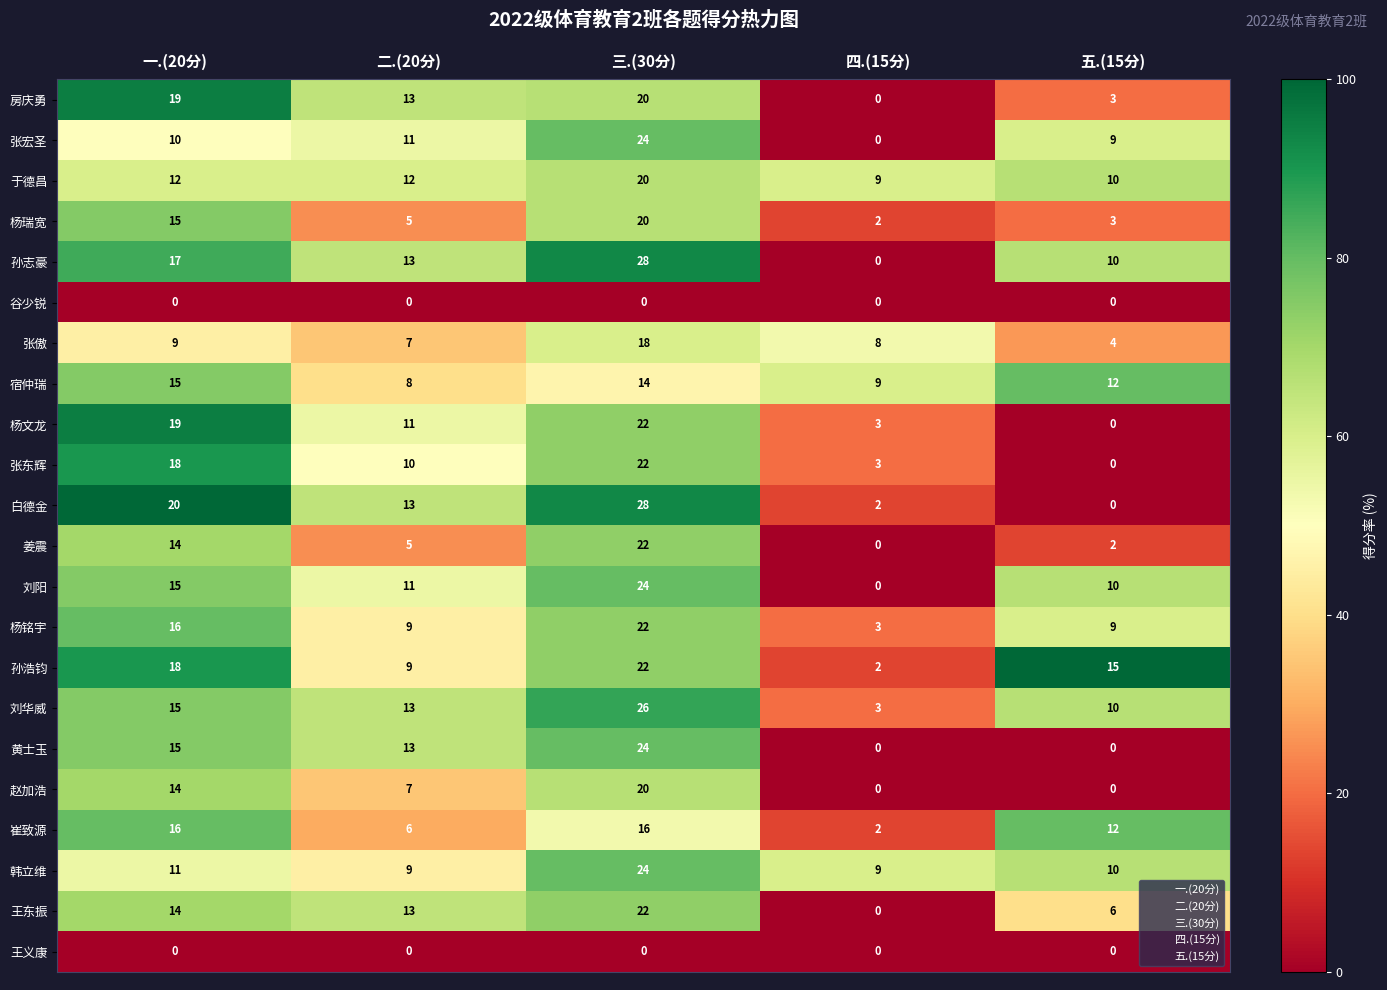

True or false: 于德昌 has a value of 15 at 四.(15分).

False